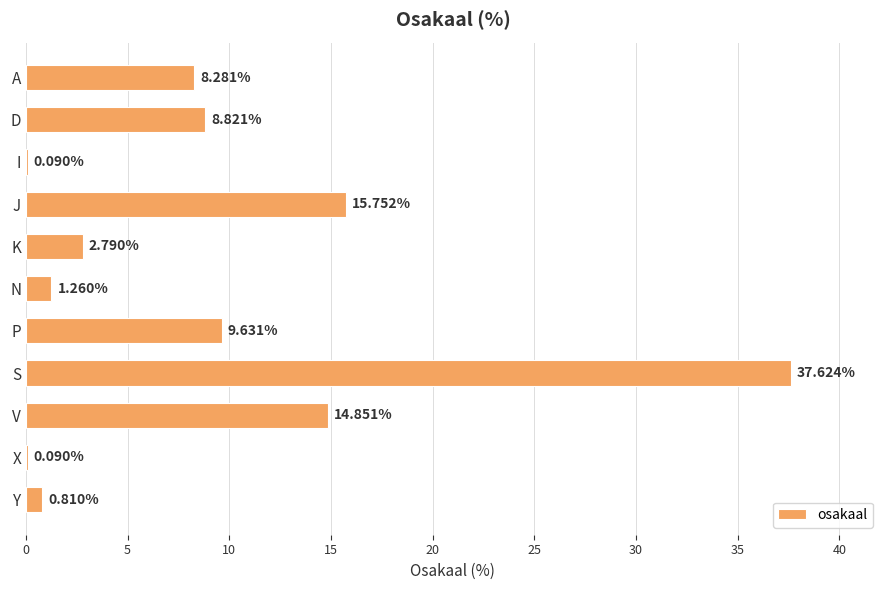

Count the number of data series in this chart.

1